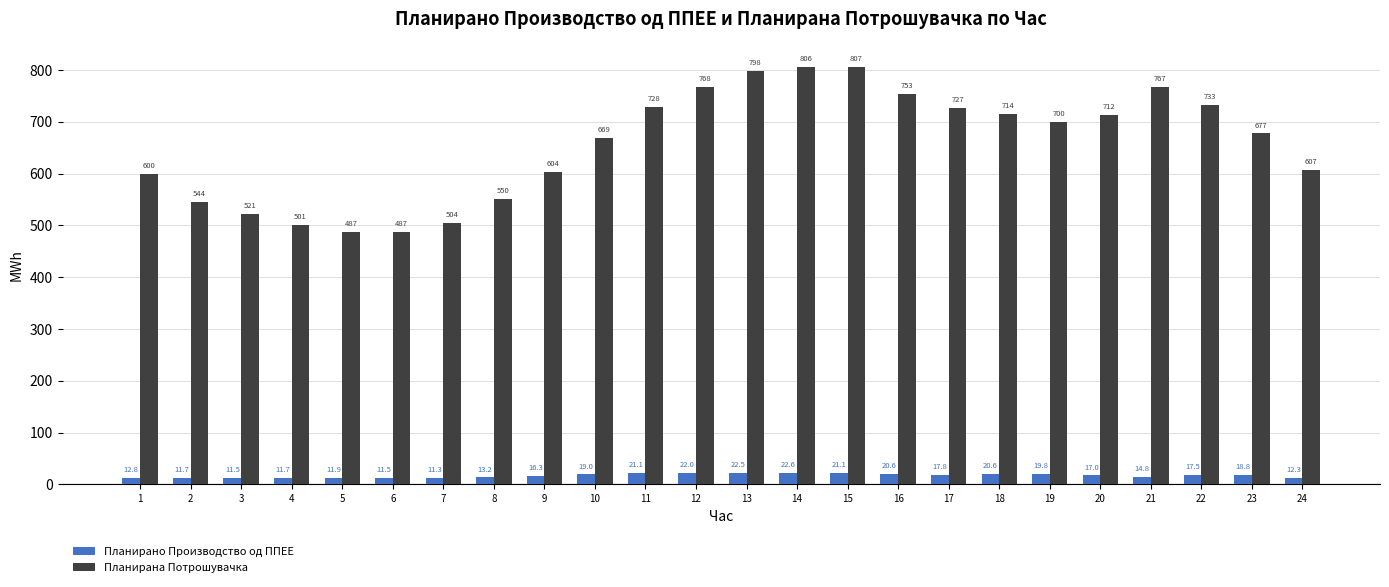

How many bars are there in total?

48